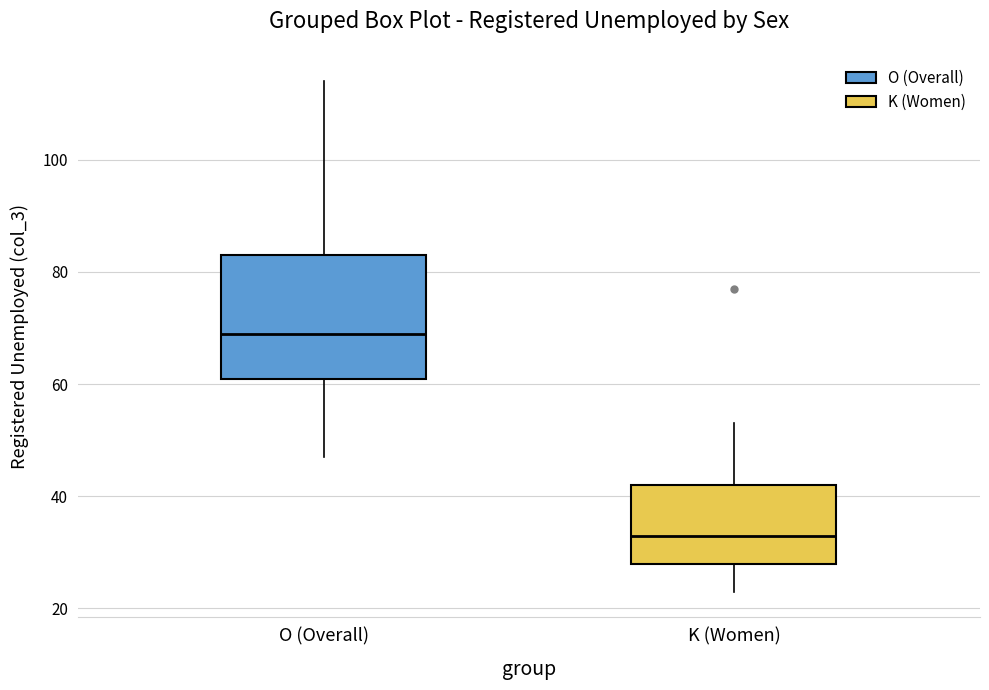

Reading left to right, read every box against the y-axis: the position of its median line, the range the box covers, and the ends of its whiskers. The values are not printed on the chart, so give them approximately, as read against the axis.

O (Overall): median 70, box 62 to 84, whiskers 48 to 114
K (Women): median 34, box 28 to 42, whiskers 24 to 54